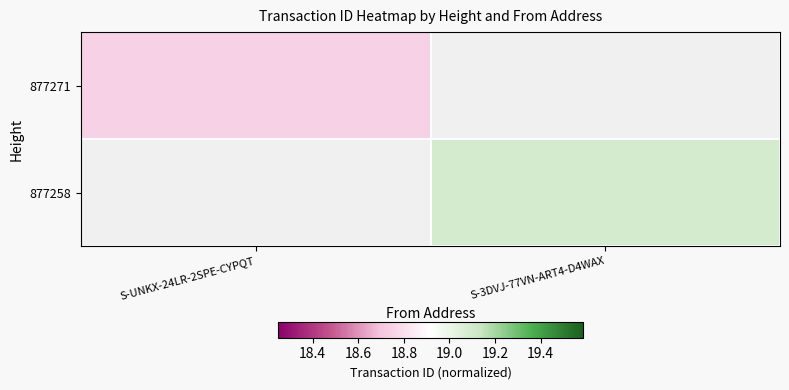

True or false: 877271 has a value of 6.3 at S-UNKX-24LR-2SPE-CYPQT.

False